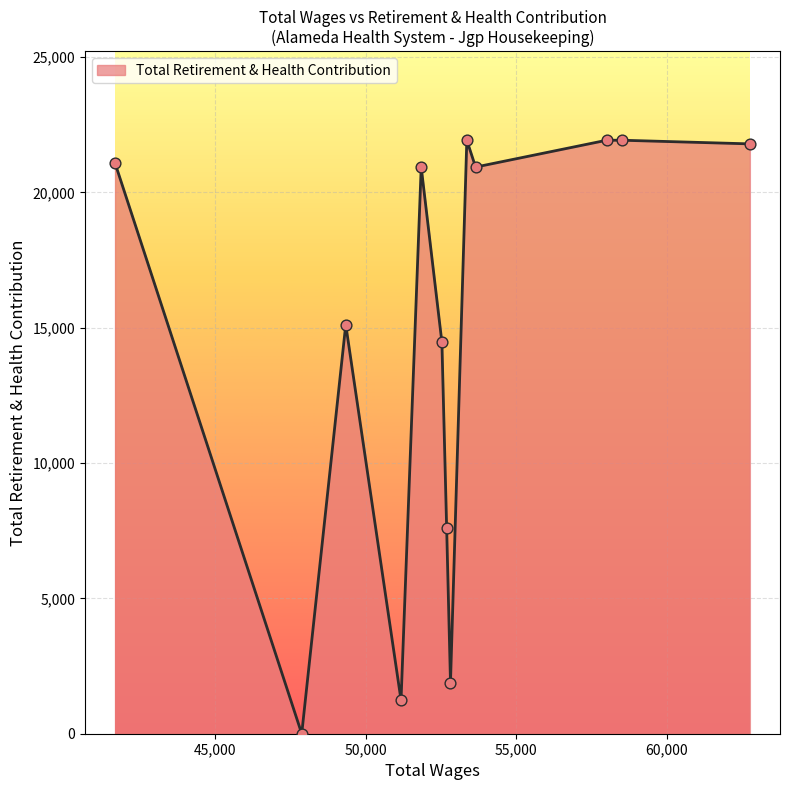

What is the maximum value shown in the chart?

21926